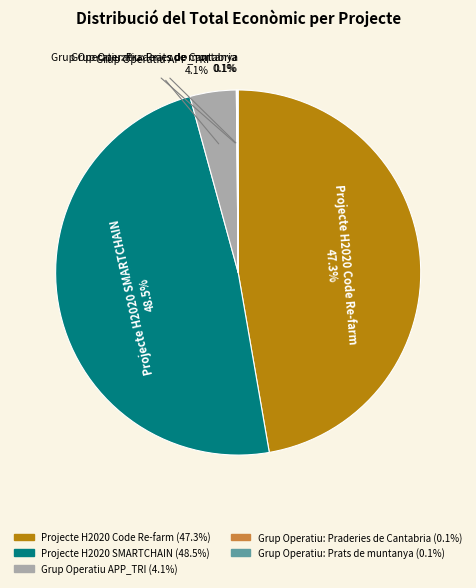

Which slice is the largest?

Projecte H2020 SMARTCHAIN